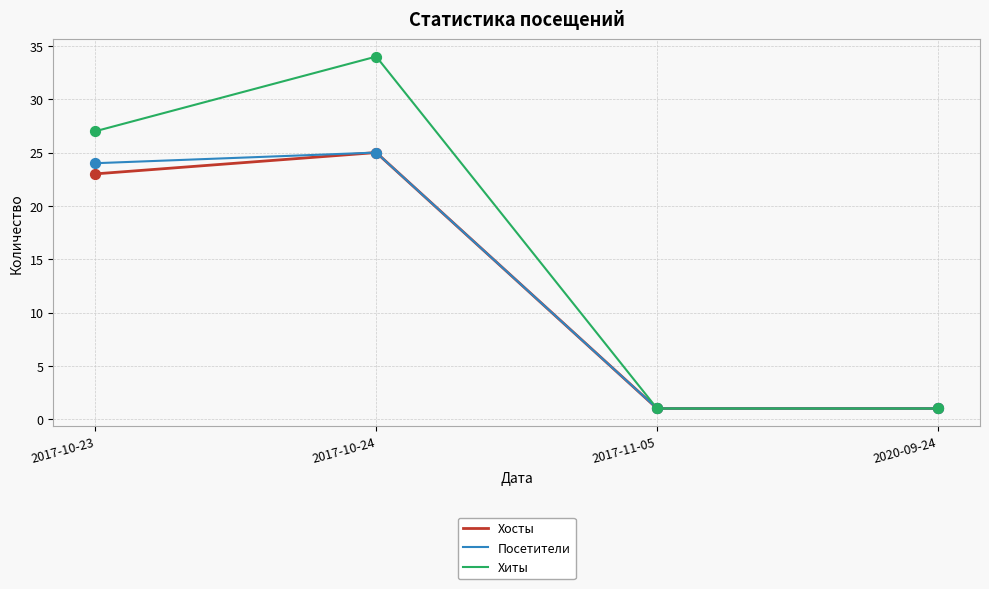

At how many categories does at least one series exceed 9?

2